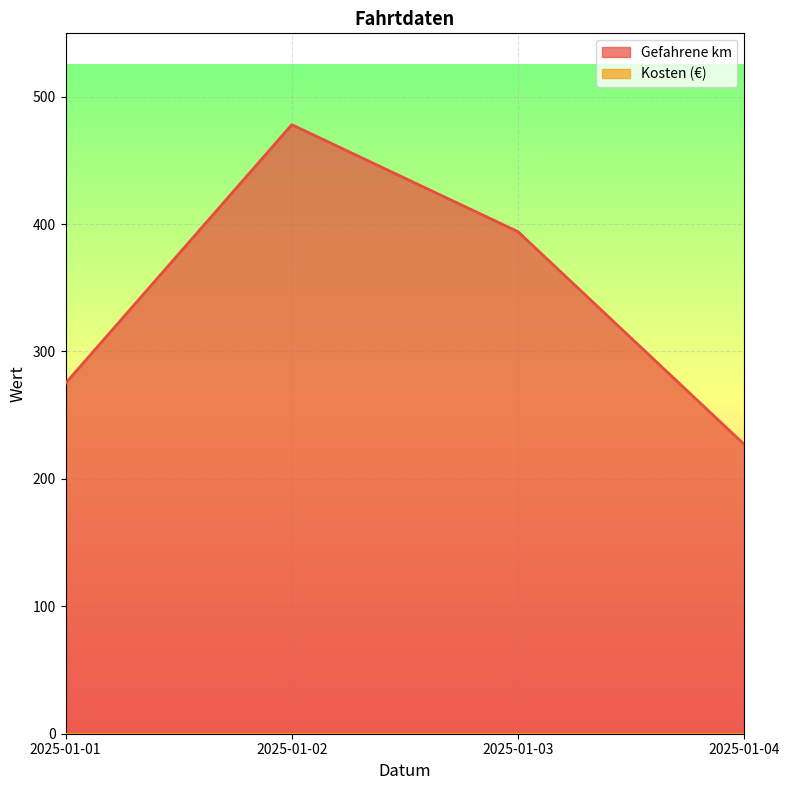

Rank the categories by value from highest to lowest.

2025-01-02, 2025-01-03, 2025-01-01, 2025-01-04